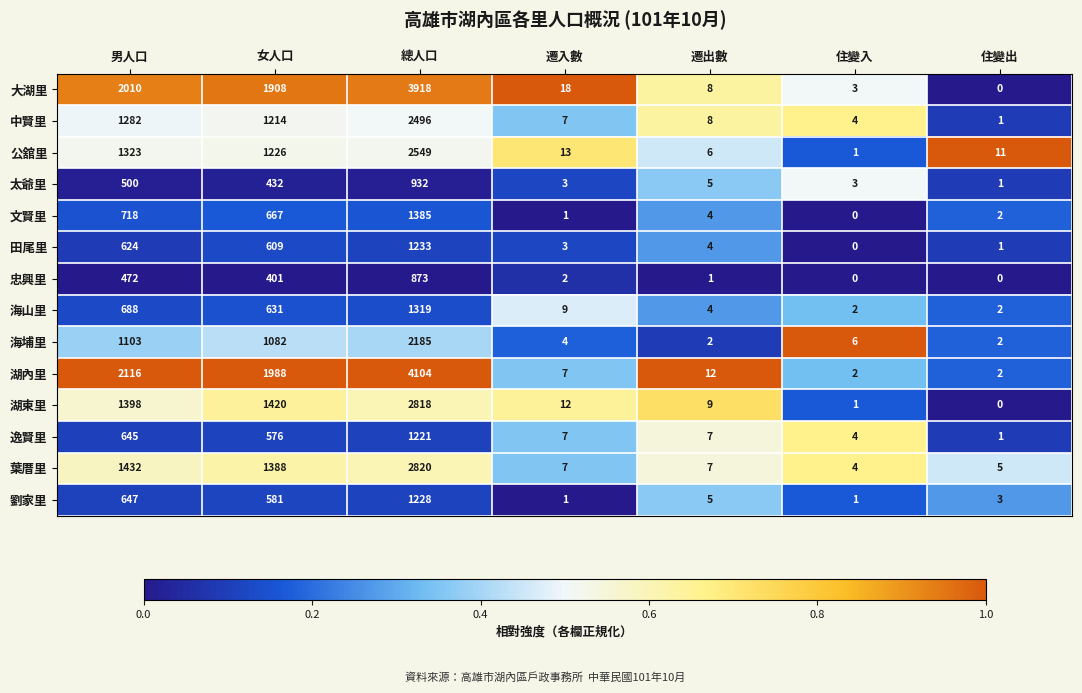

Count the number of categories in the chart.

7